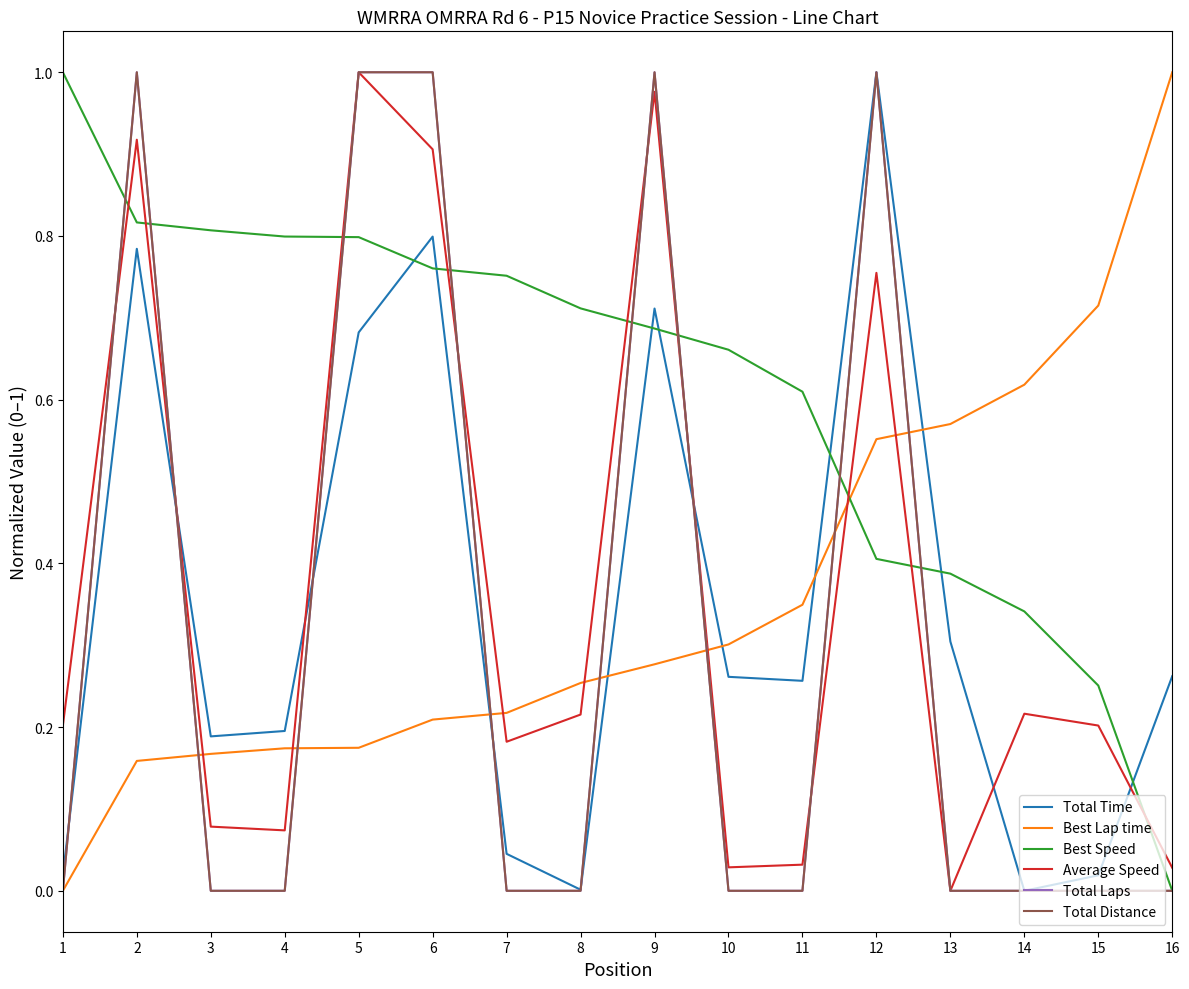

Does the chart have visible grid lines?

No